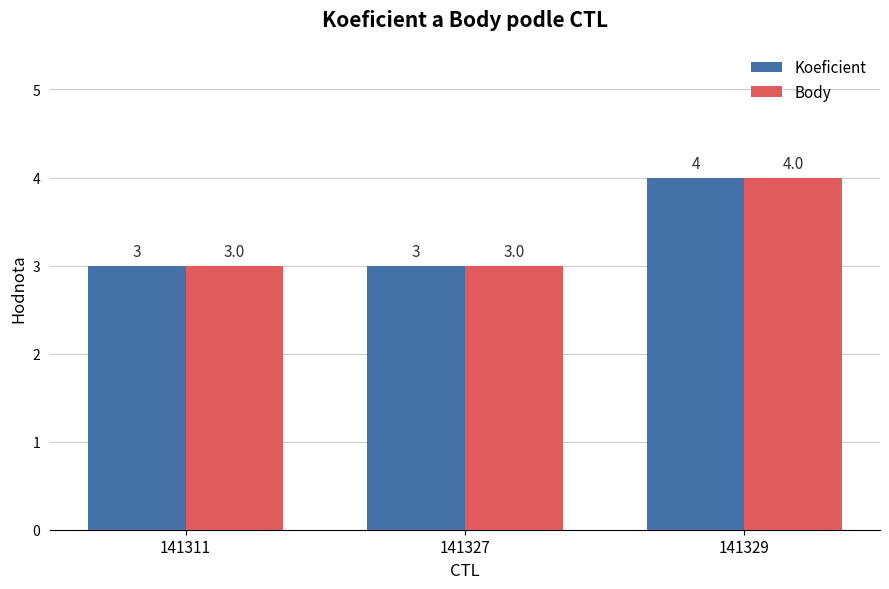

Count the number of data series in this chart.

2